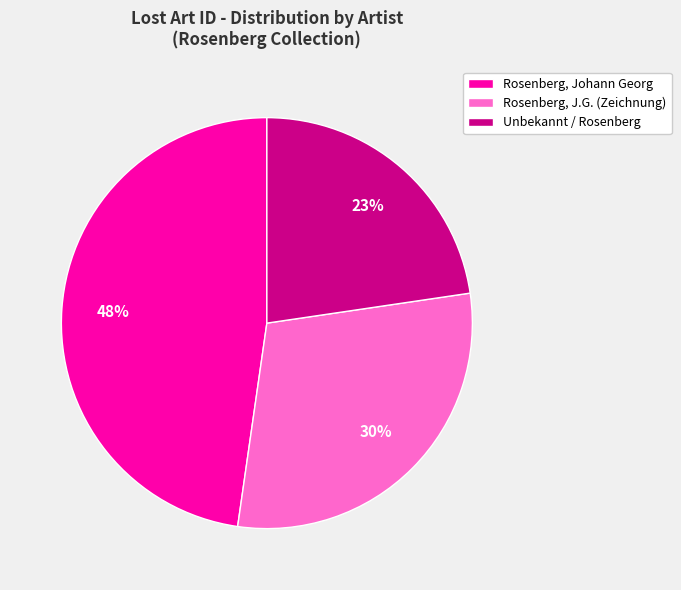

Is there a majority slice in this chart?

No